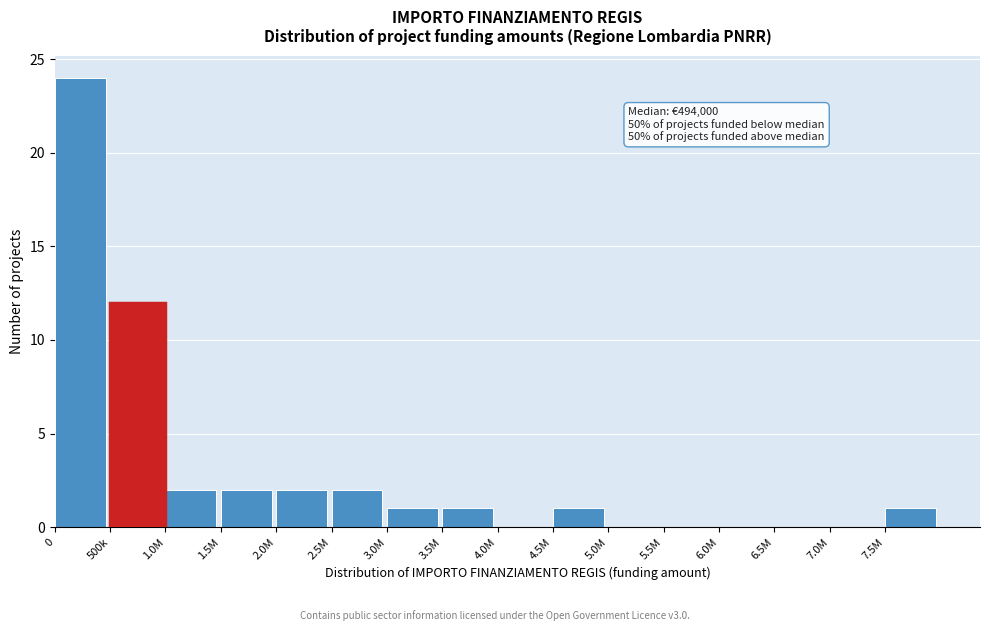

Reading left to right, list all the values displayed in this chart.

0=24	500k=12	1.0M=2	1.5M=2	2.0M=2	2.5M=2	3.0M=1	3.5M=1	4.0M=0	4.5M=1	5.0M=0	5.5M=0	6.0M=0	6.5M=0	7.0M=0	7.5M=1